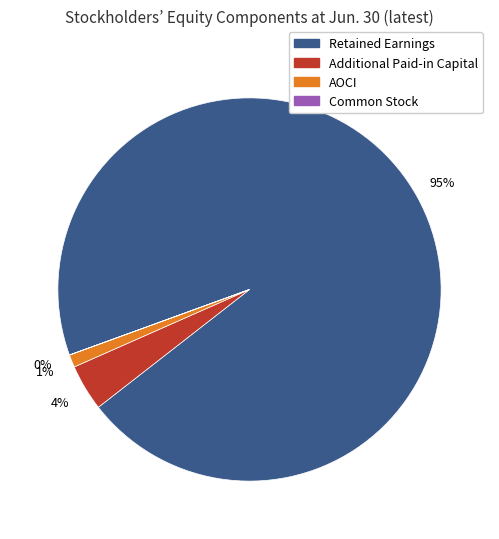

Is there any slice that represents more than half of the pie?

Yes